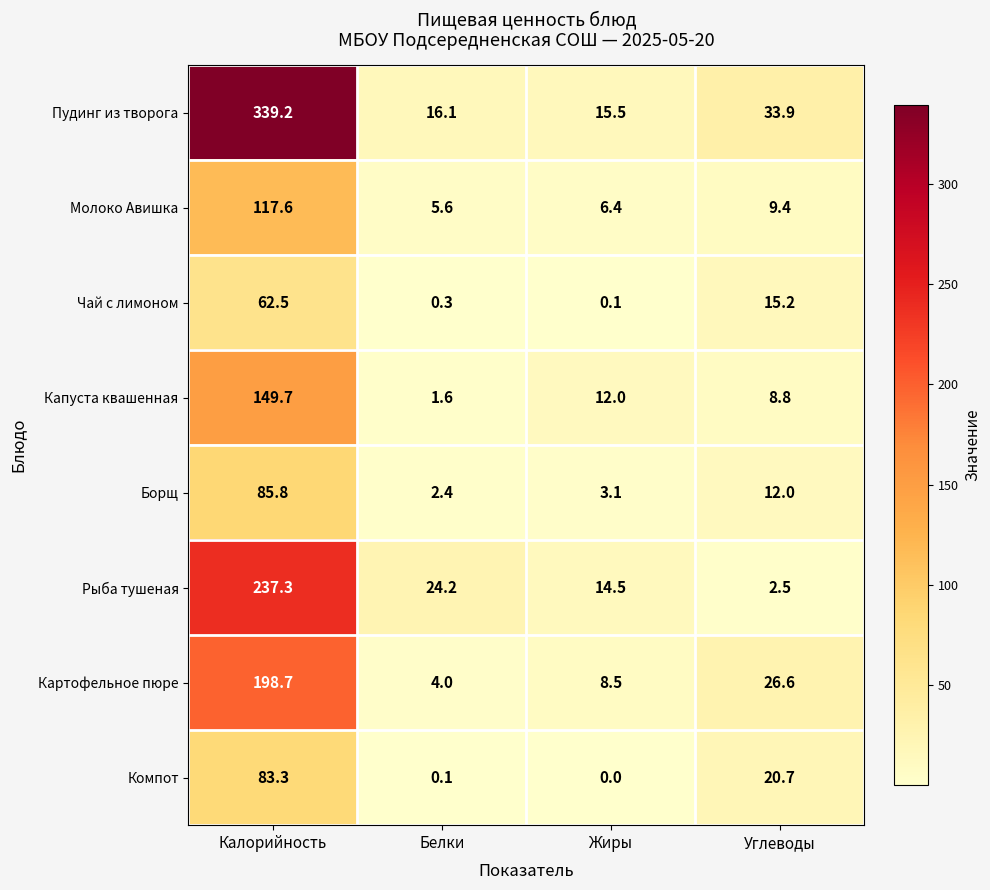

Which series has the largest range (max minus min)?

Пудинг из творога